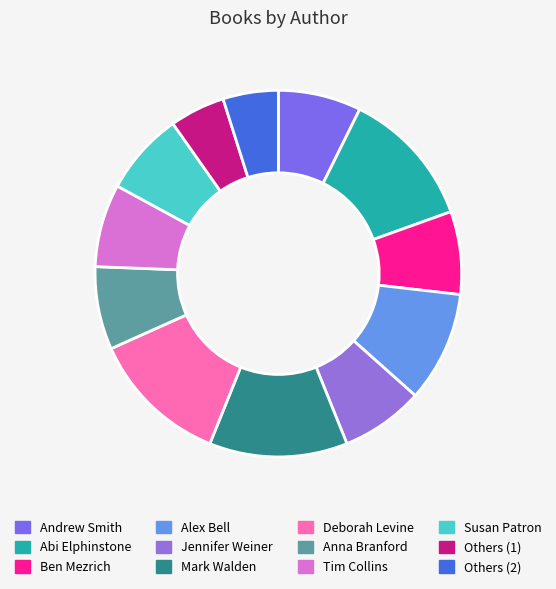

How many slices are in this pie chart?

12